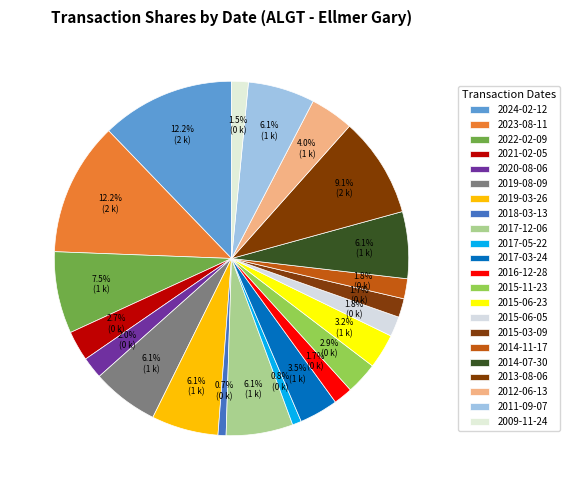

How many slices are in this pie chart?

22